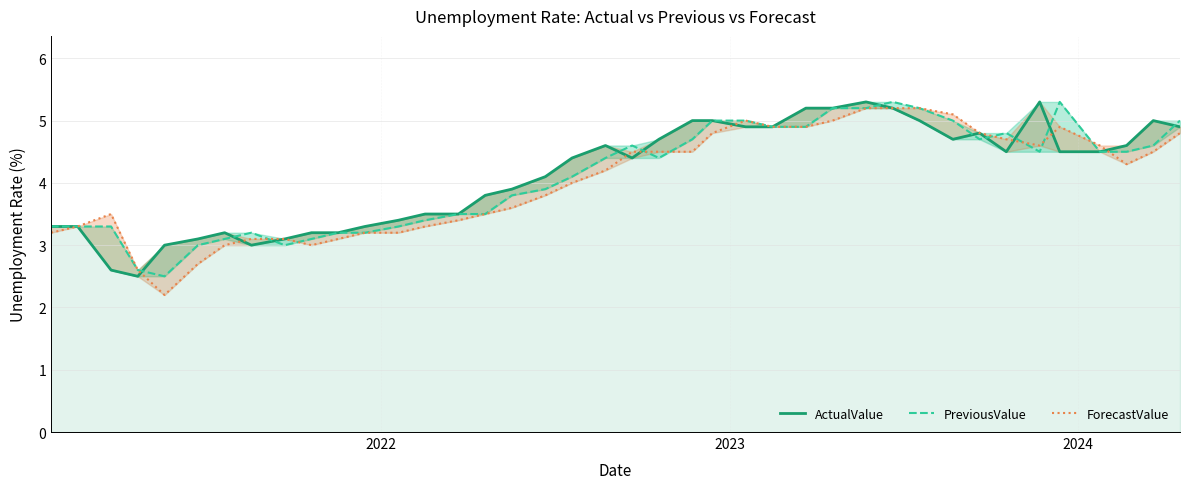

Does the chart have visible grid lines?

Yes